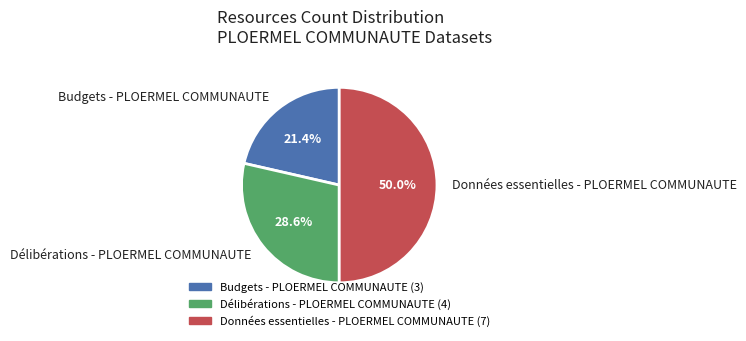

To the nearest percent, what is the combined percentage of Budgets - PLOERMEL COMMUNAUTE and Délibérations - PLOERMEL COMMUNAUTE?

50%